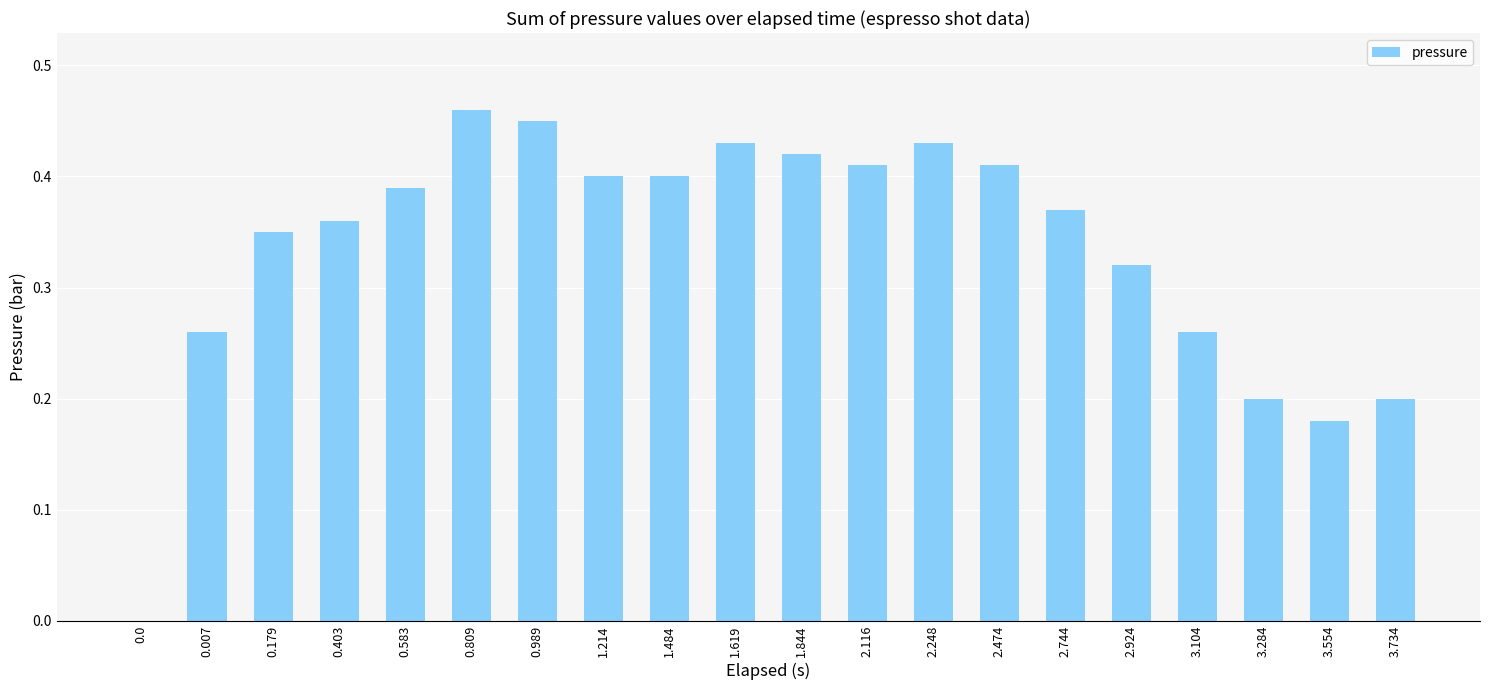

What is the sum of the values at 1.844 and 3.284?

0.6